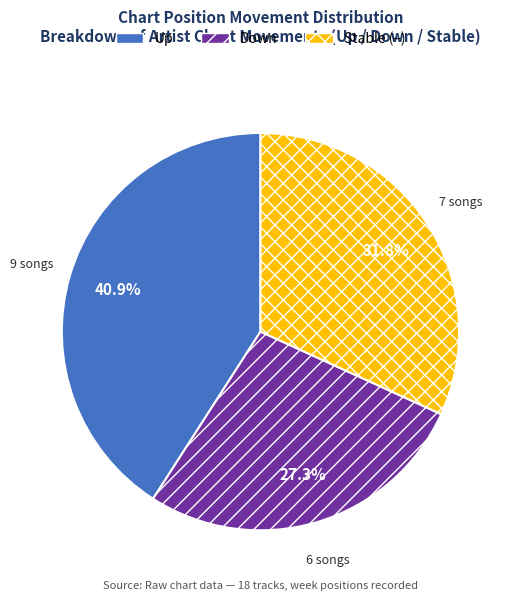

Rank the categories by value from highest to lowest.

Up, Stable (–), Down